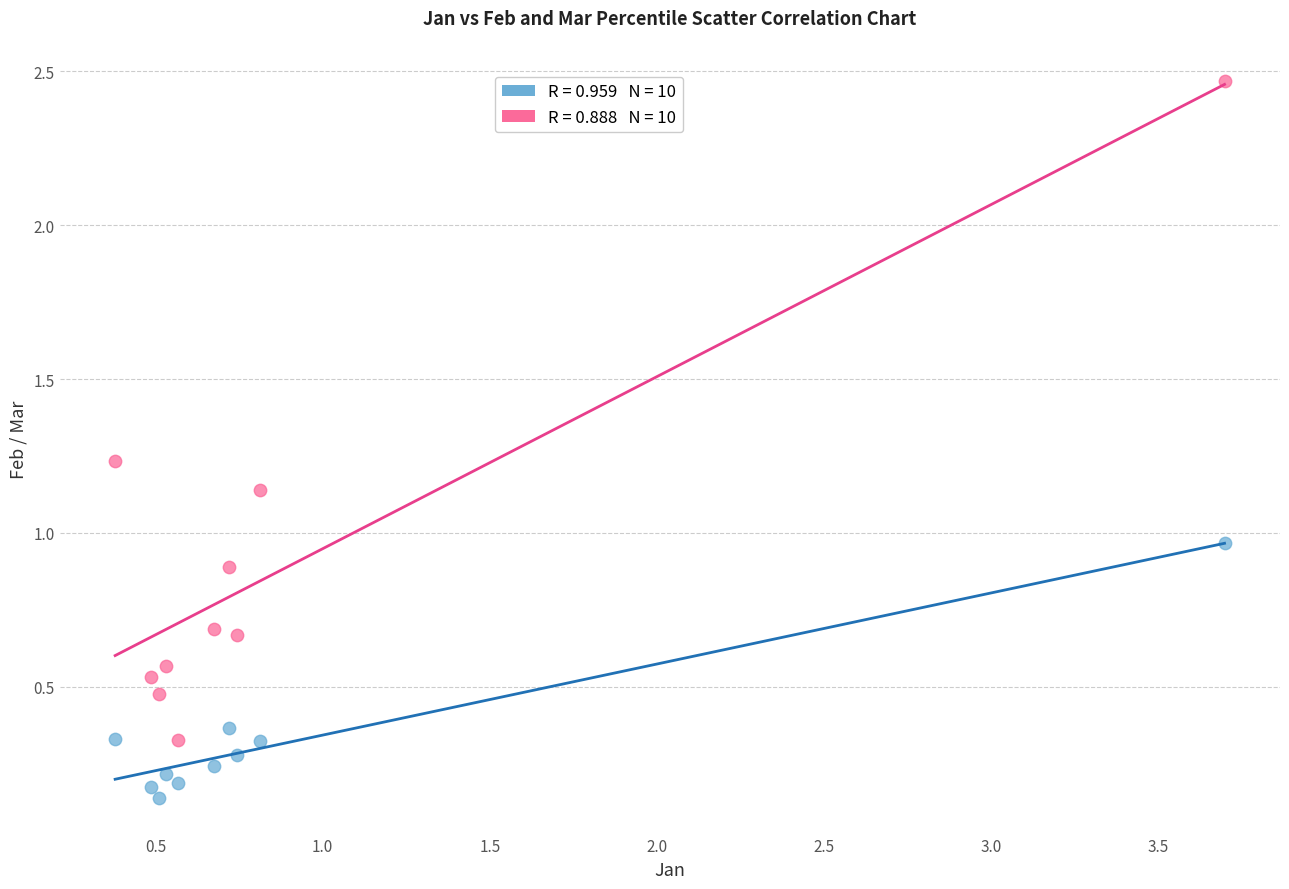

Across all data points, what is the range of X values (max minus min)?

3.3